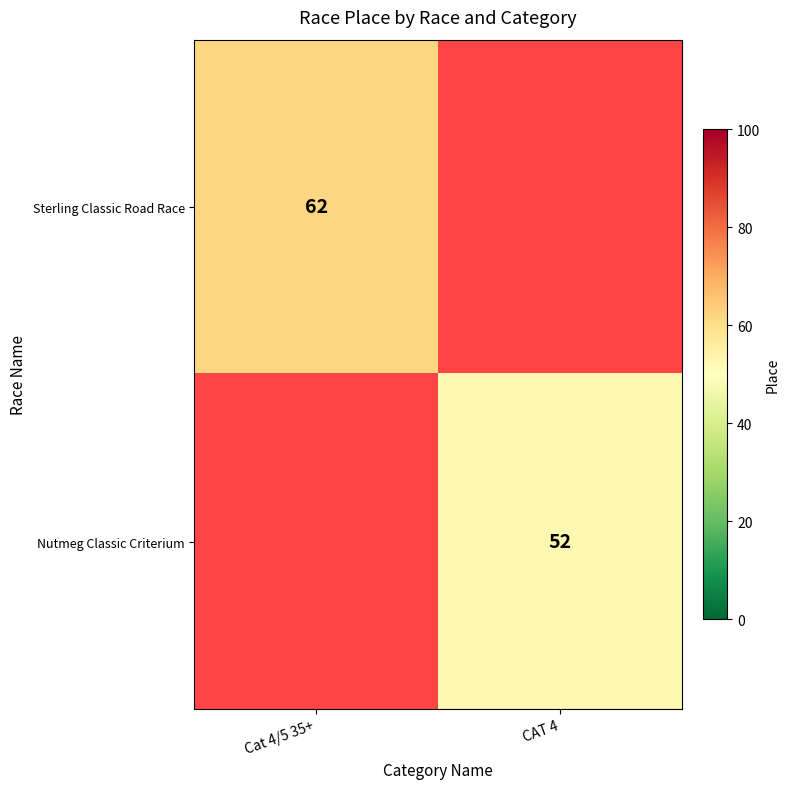

True or false: Nutmeg Classic Criterium has a value of 52 at CAT 4.

True